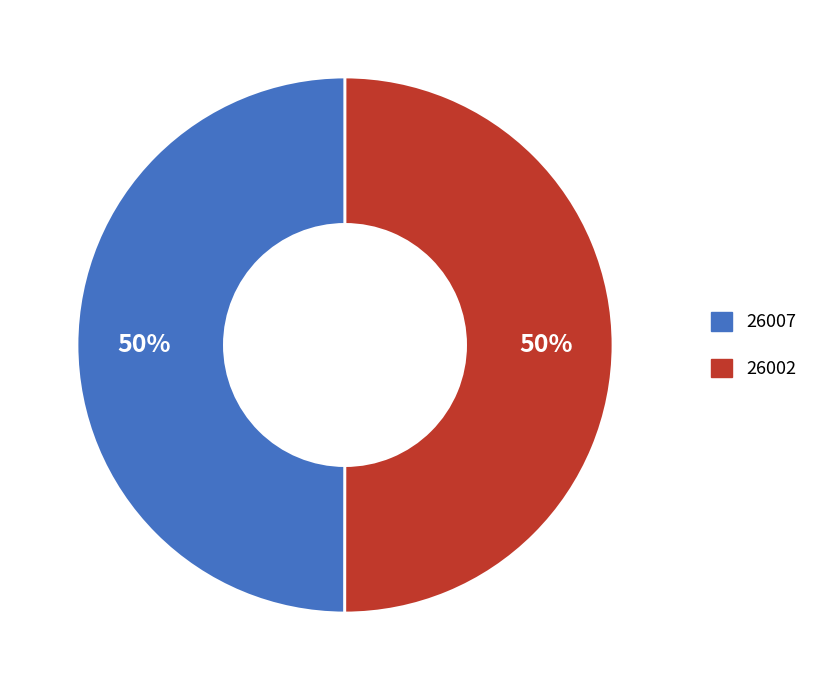

Do 26007 and 26002 together represent more than half of the pie?

Yes